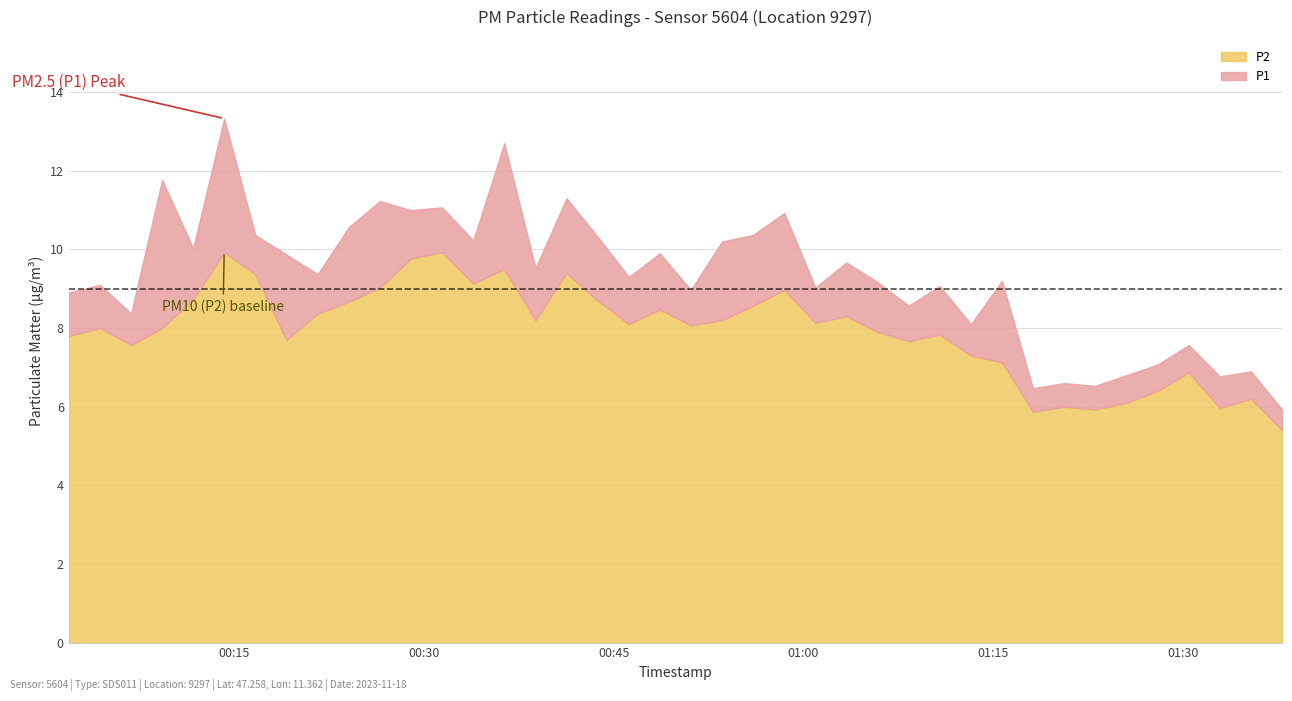

How many interior local peaks does the P1 series have?

15